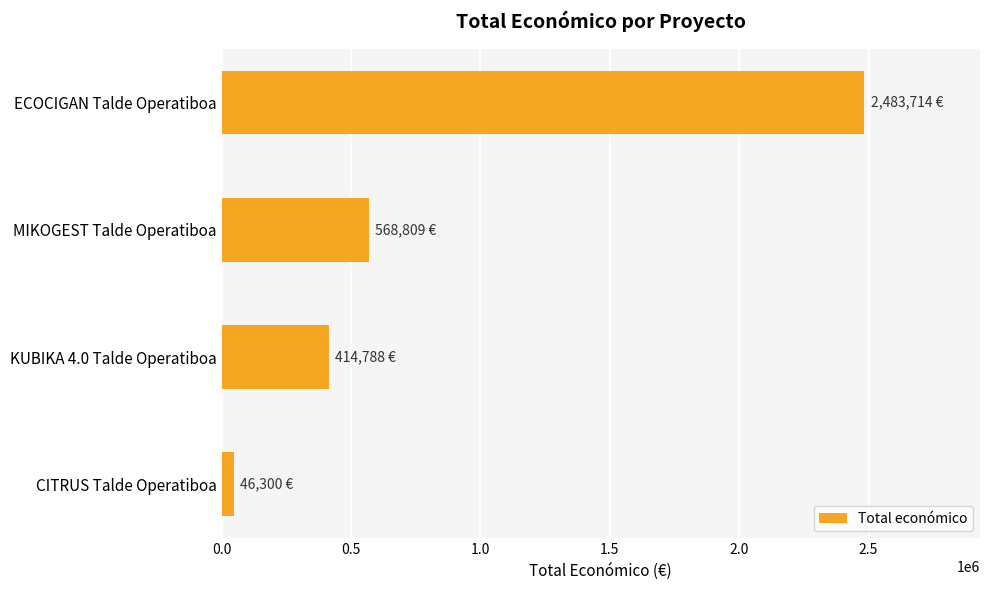

How many data points are less than 568809?

2